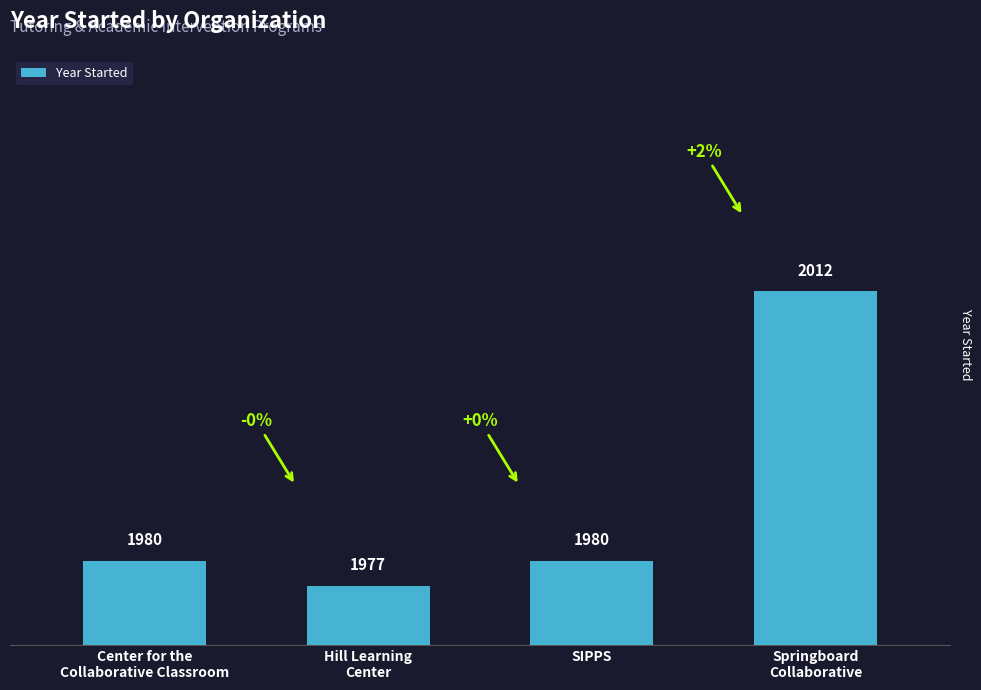

What is the change in value from Center for the
Collaborative Classroom to Springboard
Collaborative?

+32